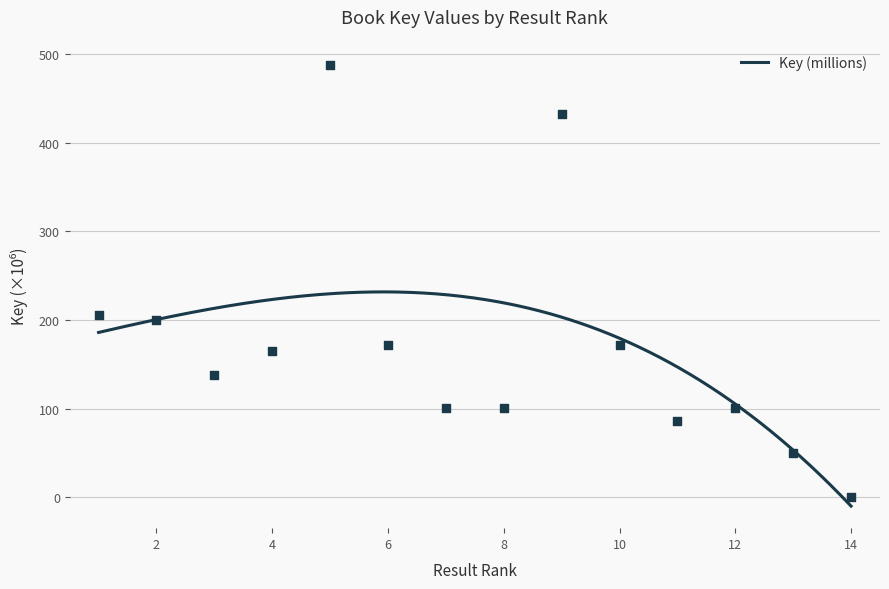

Which has a higher value, 4 or 13?

4